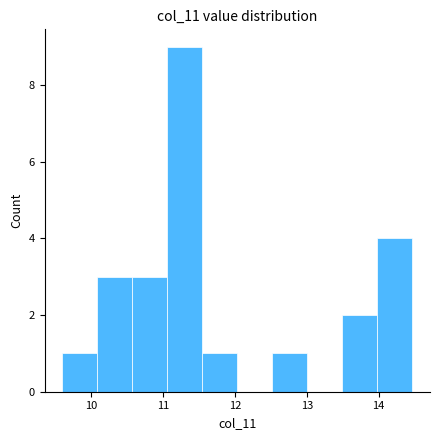

What is the height of the bar covering 11.1 to 11.5 on the x-axis? Neither the bar edges nor the heights are printed on the chart, so give them approximately, as read against the axes.

9